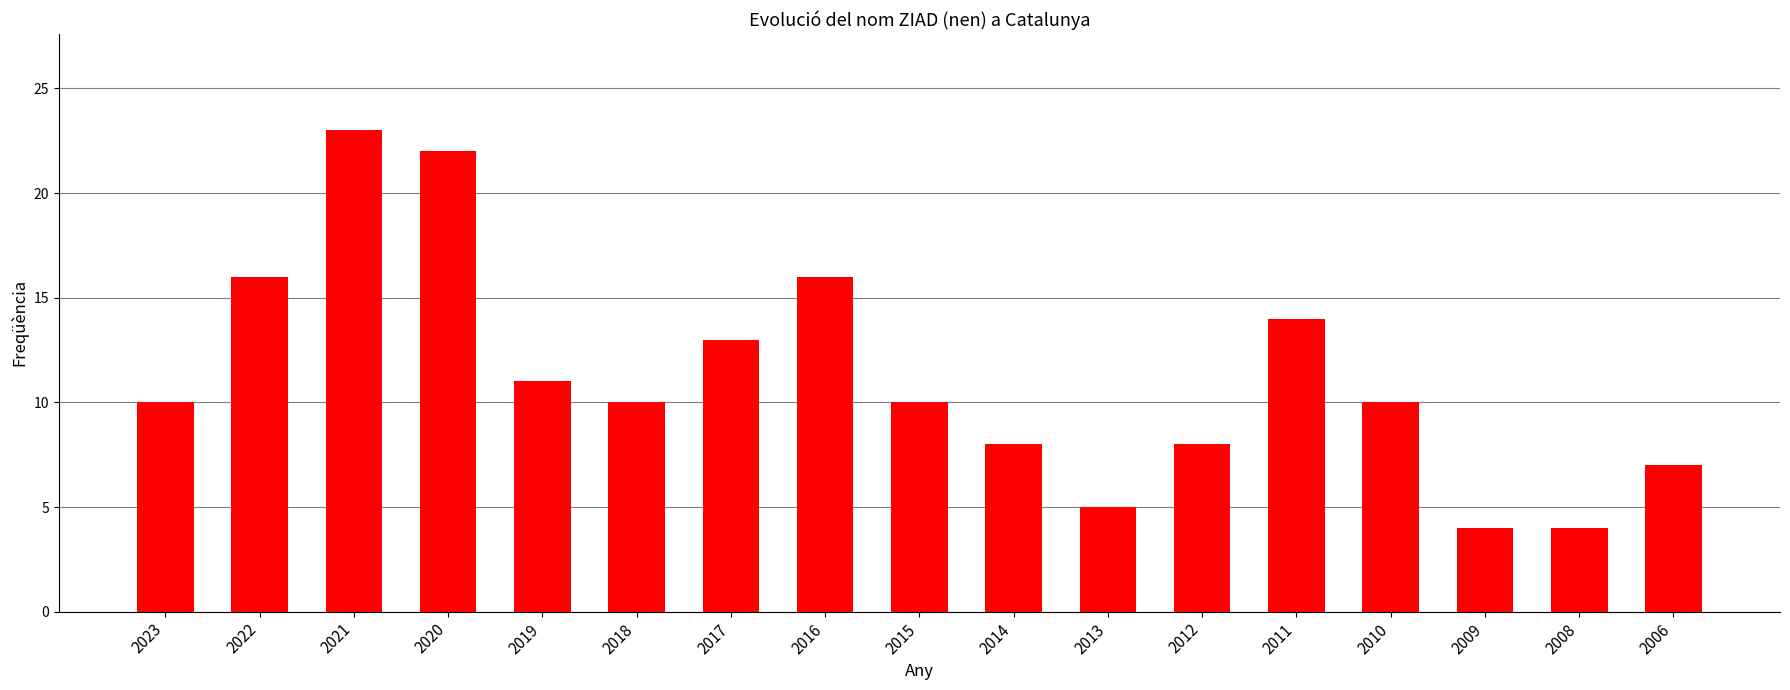

What is the value of the 9th bar from the left?

10